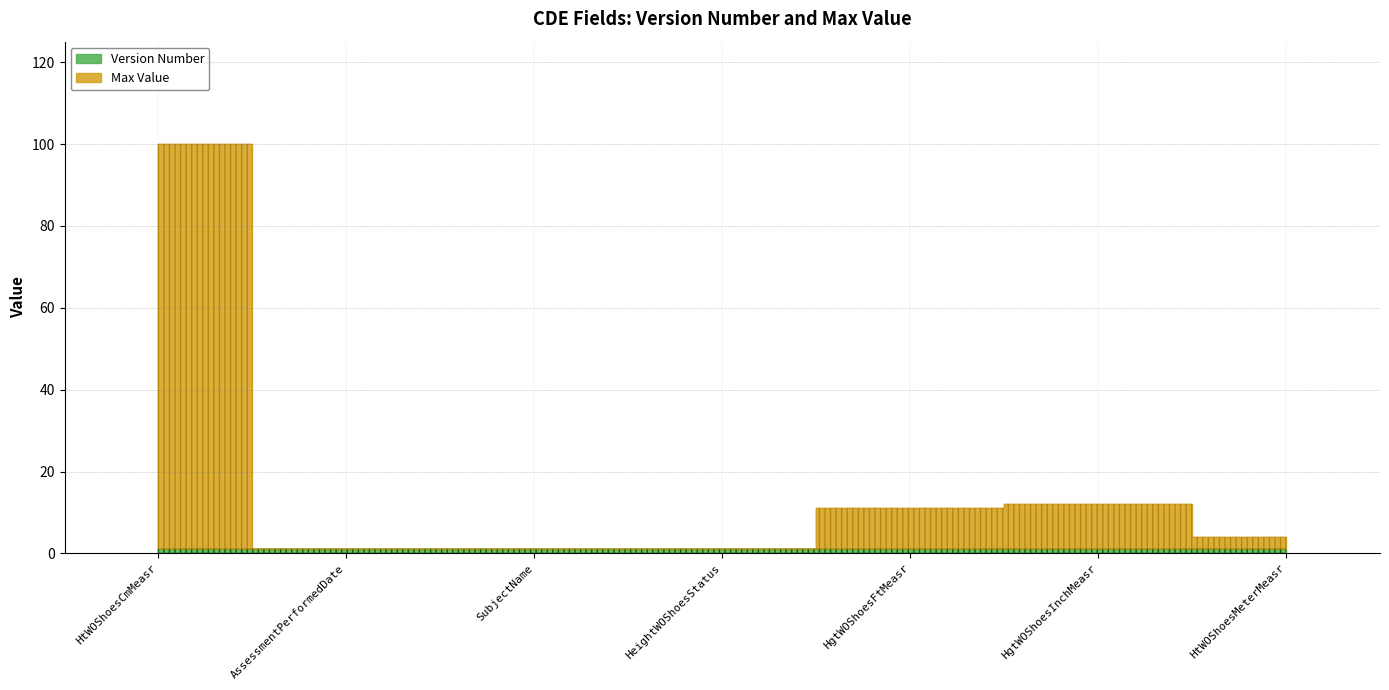

Which series ends up on top after the final intersection of Version Number and Max Value?

Max Value